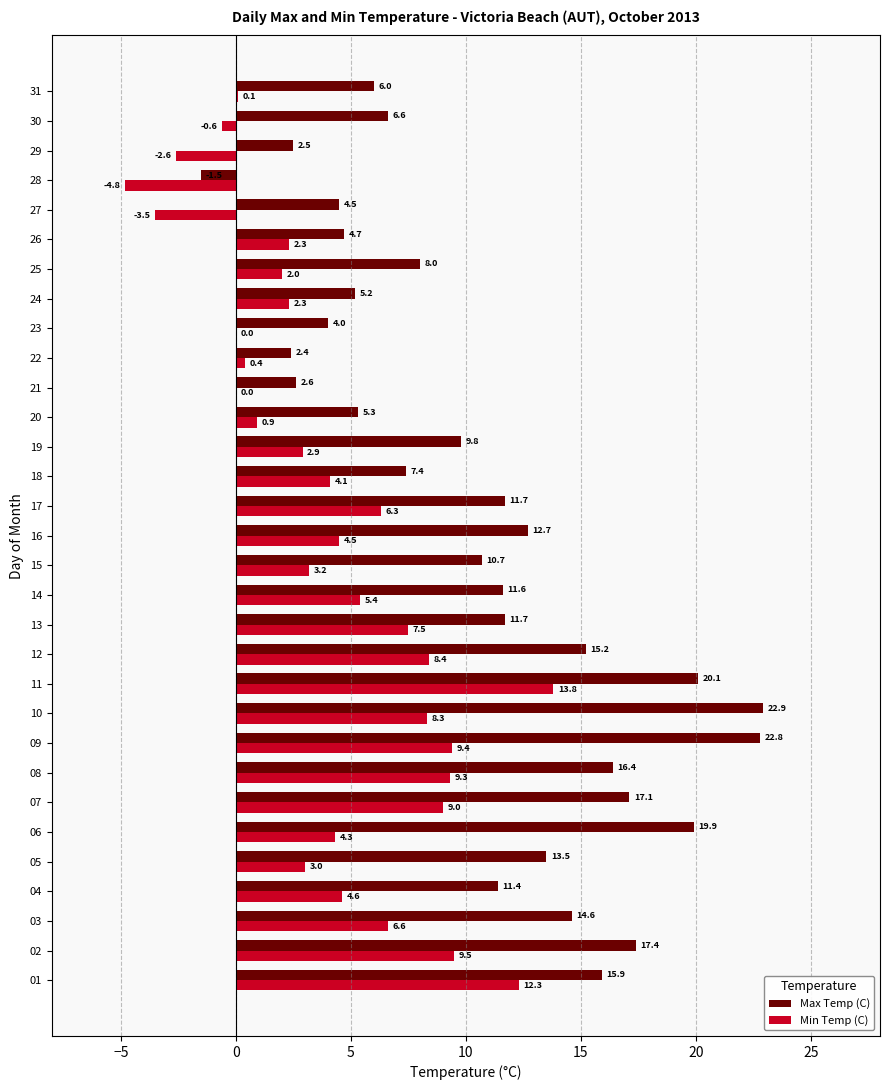

How many values in the Min Temp (C) series exceed 4?

16